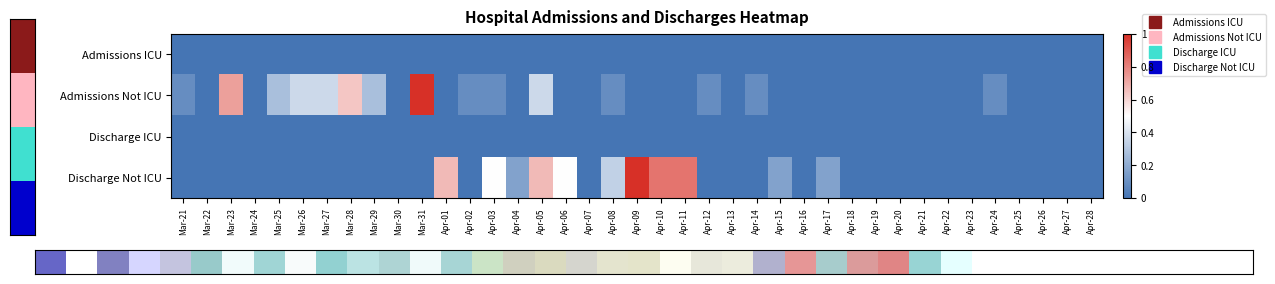

Reading left to right, what are all the values shown in this chart?

Admissions ICU: Mar-21=0.0	Mar-22=0.0	Mar-23=0.0	Mar-24=0.0	Mar-25=0.0	Mar-26=0.0	Mar-27=0.0	Mar-28=0.0	Mar-29=0.0	Mar-30=0.0	Mar-31=0.0	Apr-01=0.0	Apr-02=0.0	Apr-03=0.0	Apr-04=0.0	Apr-05=0.0	Apr-06=0.0	Apr-07=0.0	Apr-08=0.0	Apr-09=0.0	Apr-10=0.0	Apr-11=0.0	Apr-12=0.0	Apr-13=0.0	Apr-14=0.0	Apr-15=0.0	Apr-16=0.0	Apr-17=0.0	Apr-18=0.0	Apr-19=0.0	Apr-20=0.0	Apr-21=0.0	Apr-22=0.0	Apr-23=0.0	Apr-24=0.0	Apr-25=0.0	Apr-26=0.0	Apr-27=0.0	Apr-28=0.0
Admissions Not ICU: Mar-21=0.1	Mar-22=0.0	Mar-23=0.7	Mar-24=0.0	Mar-25=0.3	Mar-26=0.4	Mar-27=0.4	Mar-28=0.6	Mar-29=0.3	Mar-30=0.0	Mar-31=1.0	Apr-01=0.0	Apr-02=0.1	Apr-03=0.1	Apr-04=0.0	Apr-05=0.4	Apr-06=0.0	Apr-07=0.0	Apr-08=0.1	Apr-09=0.0	Apr-10=0.0	Apr-11=0.0	Apr-12=0.1	Apr-13=0.0	Apr-14=0.1	Apr-15=0.0	Apr-16=0.0	Apr-17=0.0	Apr-18=0.0	Apr-19=0.0	Apr-20=0.0	Apr-21=0.0	Apr-22=0.0	Apr-23=0.0	Apr-24=0.1	Apr-25=0.0	Apr-26=0.0	Apr-27=0.0	Apr-28=0.0
Discharge ICU: Mar-21=0.0	Mar-22=0.0	Mar-23=0.0	Mar-24=0.0	Mar-25=0.0	Mar-26=0.0	Mar-27=0.0	Mar-28=0.0	Mar-29=0.0	Mar-30=0.0	Mar-31=0.0	Apr-01=0.0	Apr-02=0.0	Apr-03=0.0	Apr-04=0.0	Apr-05=0.0	Apr-06=0.0	Apr-07=0.0	Apr-08=0.0	Apr-09=0.0	Apr-10=0.0	Apr-11=0.0	Apr-12=0.0	Apr-13=0.0	Apr-14=0.0	Apr-15=0.0	Apr-16=0.0	Apr-17=0.0	Apr-18=0.0	Apr-19=0.0	Apr-20=0.0	Apr-21=0.0	Apr-22=0.0	Apr-23=0.0	Apr-24=0.0	Apr-25=0.0	Apr-26=0.0	Apr-27=0.0	Apr-28=0.0
Discharge Not ICU: Mar-21=0.0	Mar-22=0.0	Mar-23=0.0	Mar-24=0.0	Mar-25=0.0	Mar-26=0.0	Mar-27=0.0	Mar-28=0.0	Mar-29=0.0	Mar-30=0.0	Mar-31=0.0	Apr-01=0.7	Apr-02=0.0	Apr-03=0.5	Apr-04=0.2	Apr-05=0.7	Apr-06=0.5	Apr-07=0.0	Apr-08=0.3	Apr-09=1.0	Apr-10=0.8	Apr-11=0.8	Apr-12=0.0	Apr-13=0.0	Apr-14=0.0	Apr-15=0.2	Apr-16=0.0	Apr-17=0.2	Apr-18=0.0	Apr-19=0.0	Apr-20=0.0	Apr-21=0.0	Apr-22=0.0	Apr-23=0.0	Apr-24=0.0	Apr-25=0.0	Apr-26=0.0	Apr-27=0.0	Apr-28=0.0